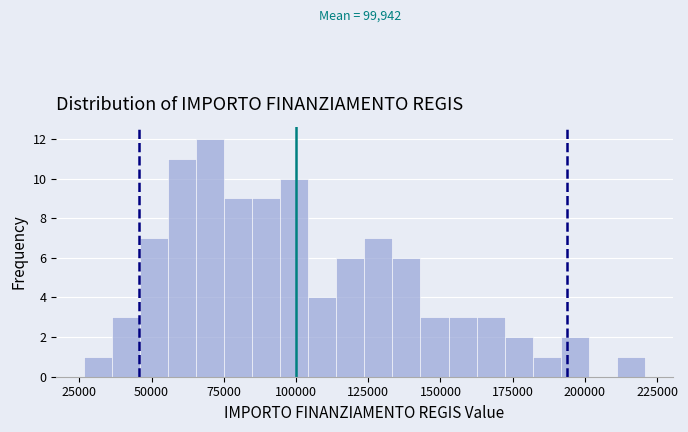

Around what value on the x-axis is the tallest bar? Give the approximate position of its centre, as read against the axis.

70000